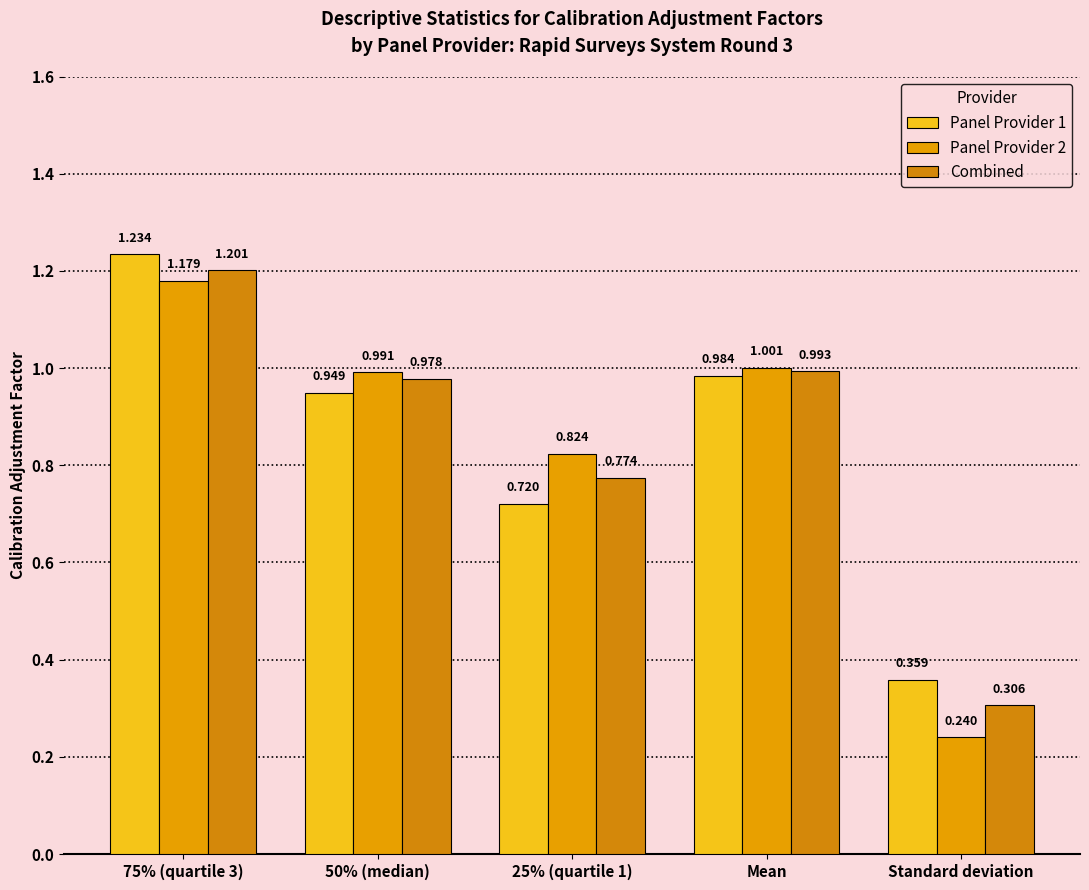

What is the difference between the second highest and second lowest values in the Panel Provider 2 series?

0.2